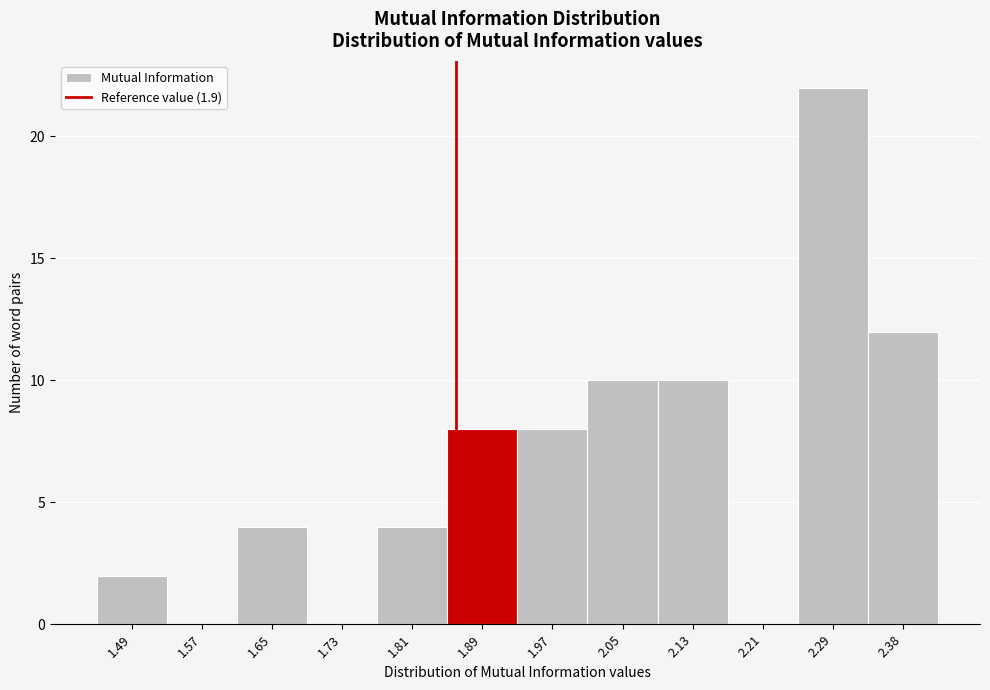

Reading left to right, what are all the values shown in this chart?

1.49=2	1.57=0	1.65=4	1.73=0	1.81=4	1.89=8	1.97=8	2.05=10	2.13=10	2.21=0	2.29=22	2.38=12